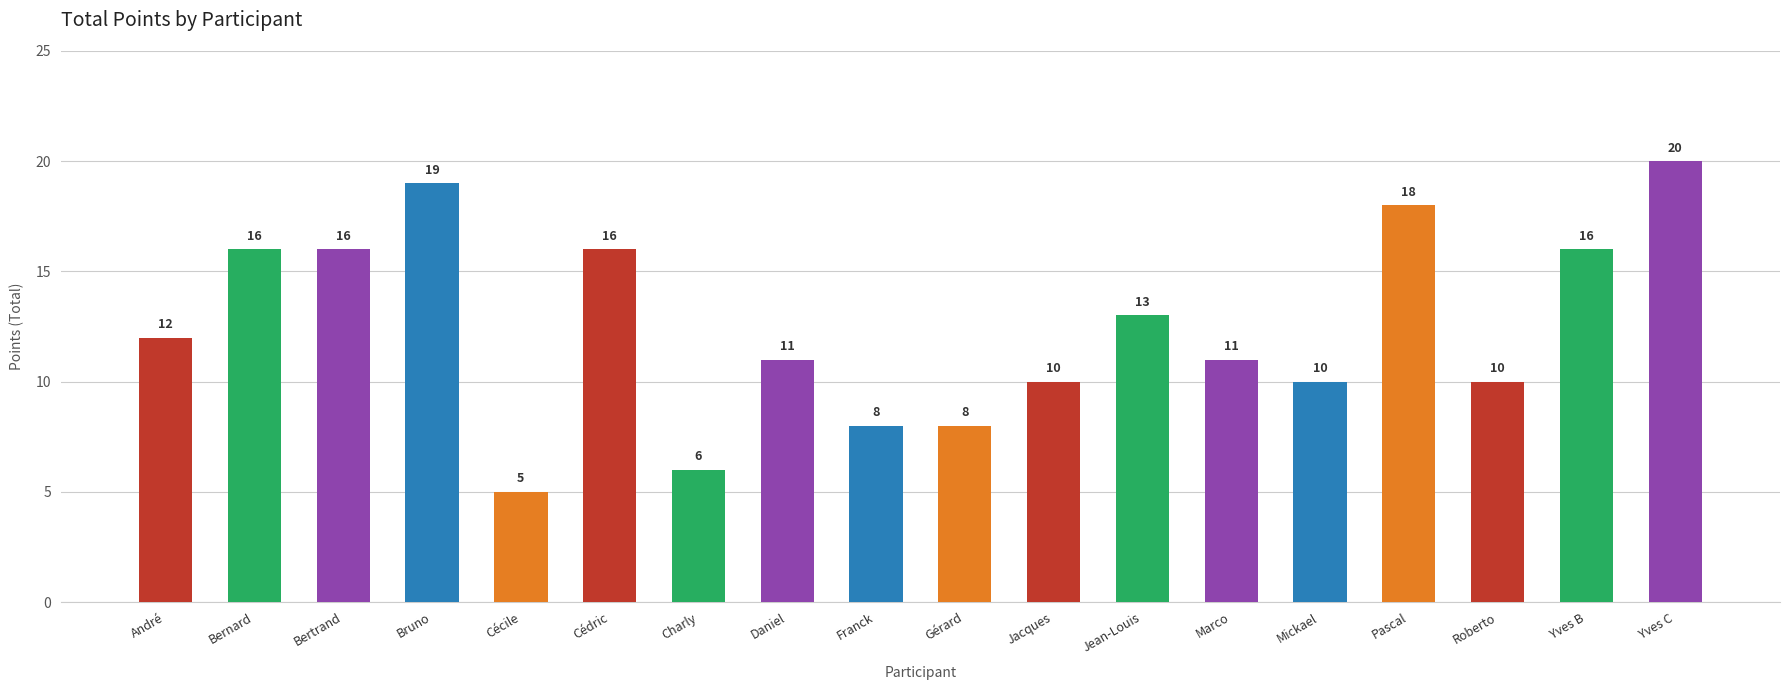

Reading left to right, list all the values displayed in this chart.

André=12	Bernard=16	Bertrand=16	Bruno=19	Cécile=5	Cédric=16	Charly=6	Daniel=11	Franck=8	Gérard=8	Jacques=10	Jean-Louis=13	Marco=11	Mickael=10	Pascal=18	Roberto=10	Yves B=16	Yves C=20